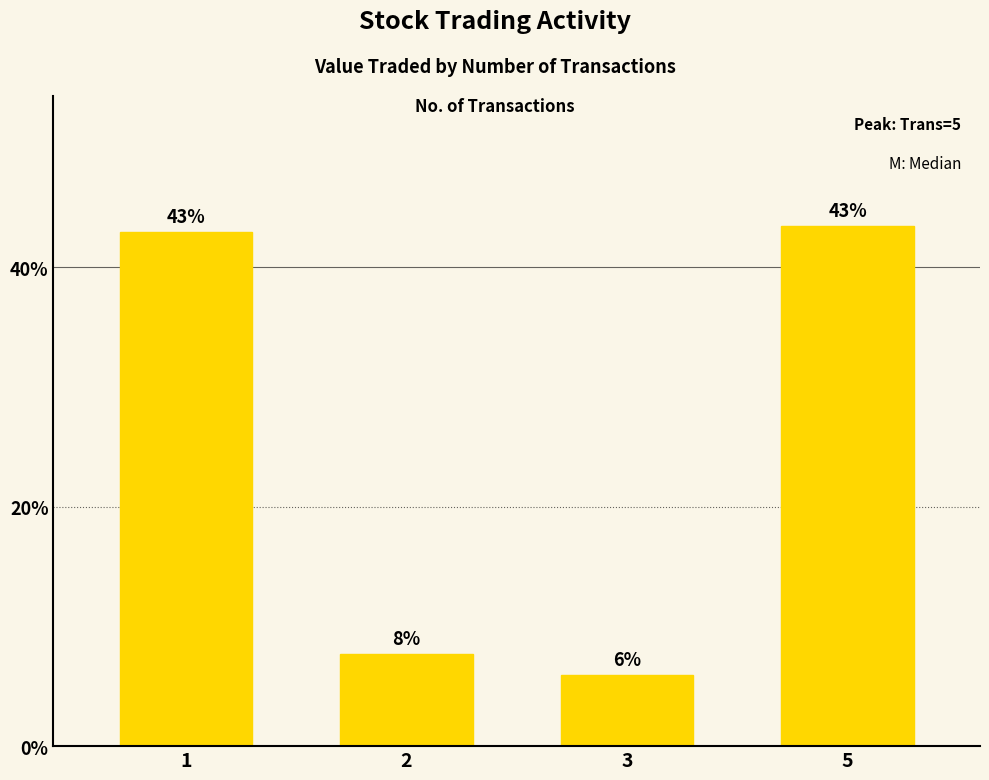

What is the value of the 1st bar from the left?

42.9